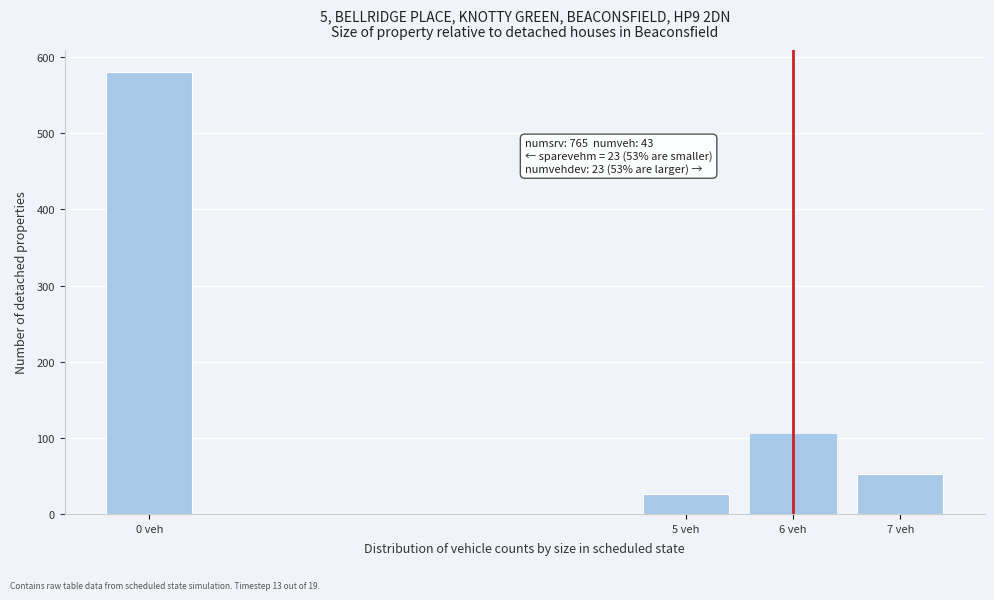

Reading left to right, list all the values displayed in this chart.

580.3	26.4	105.5	52.8